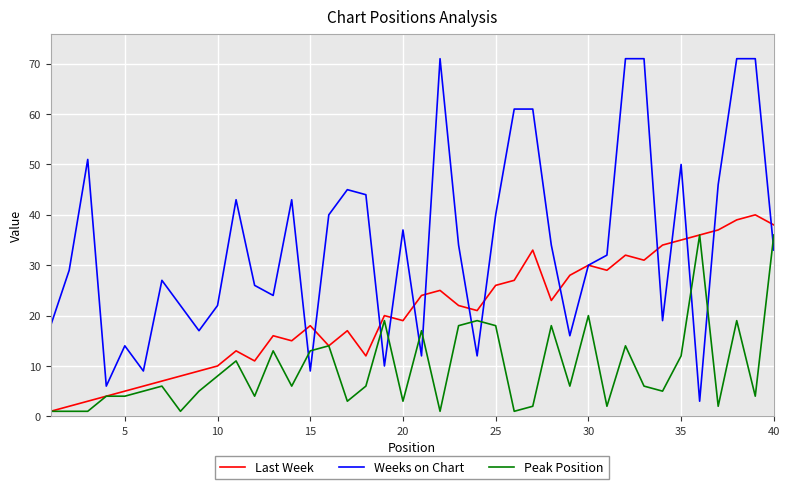

True or false: Weeks on Chart and Peak Position intersect in this chart.

True